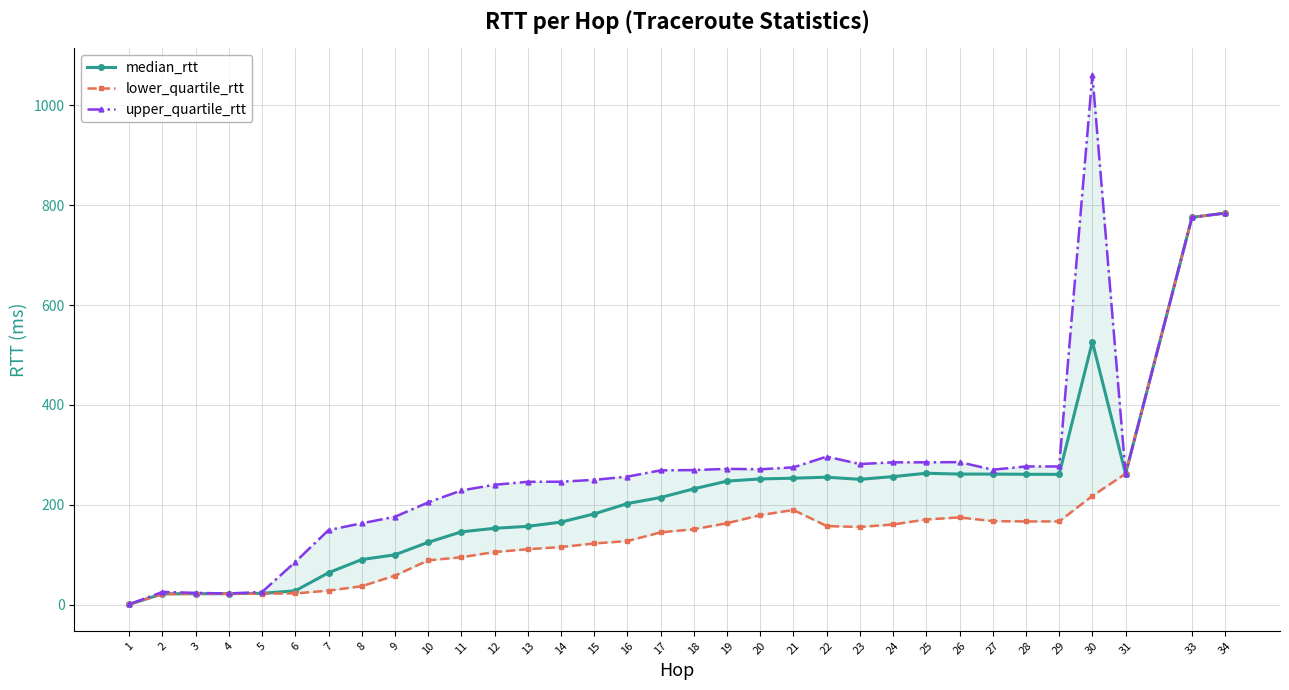

What is the spread (max minus min) of values at 27?

103.0